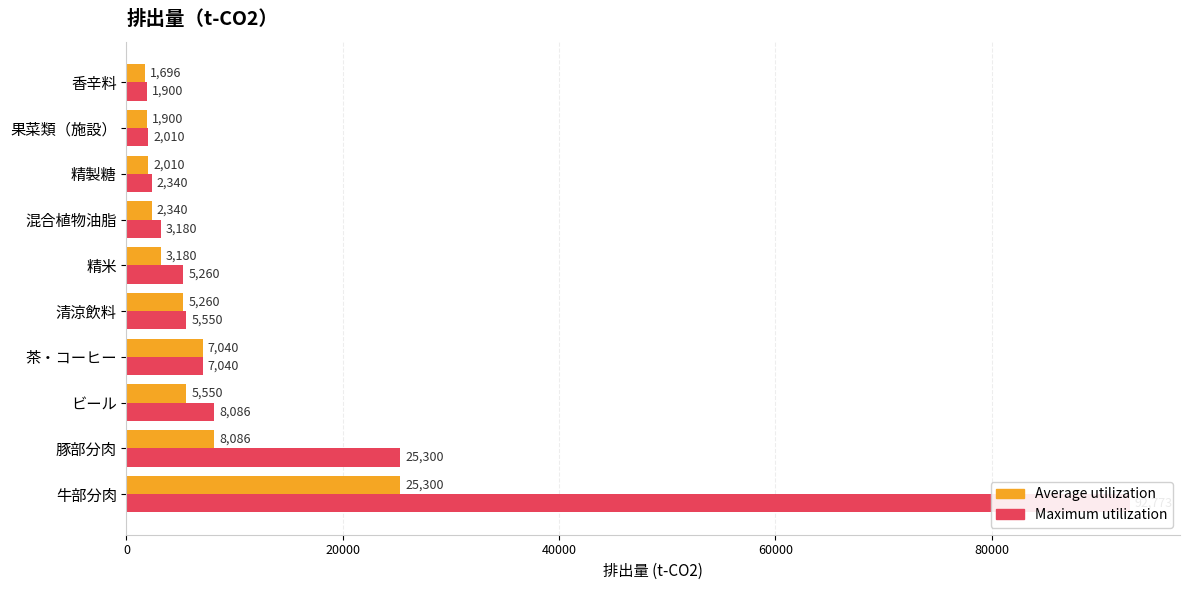

Reading right to left, what are all the values shown in this chart?

Average utilization: 1696.0	1900.0	2010.0	2340.0	3180.0	5260.0	7040.0	5550.0	8086.0	25300.0
Maximum utilization: 1900.0	2010.0	2340.0	3180.0	5260.0	5550.0	7040.0	8086.0	25300.0	92772.8